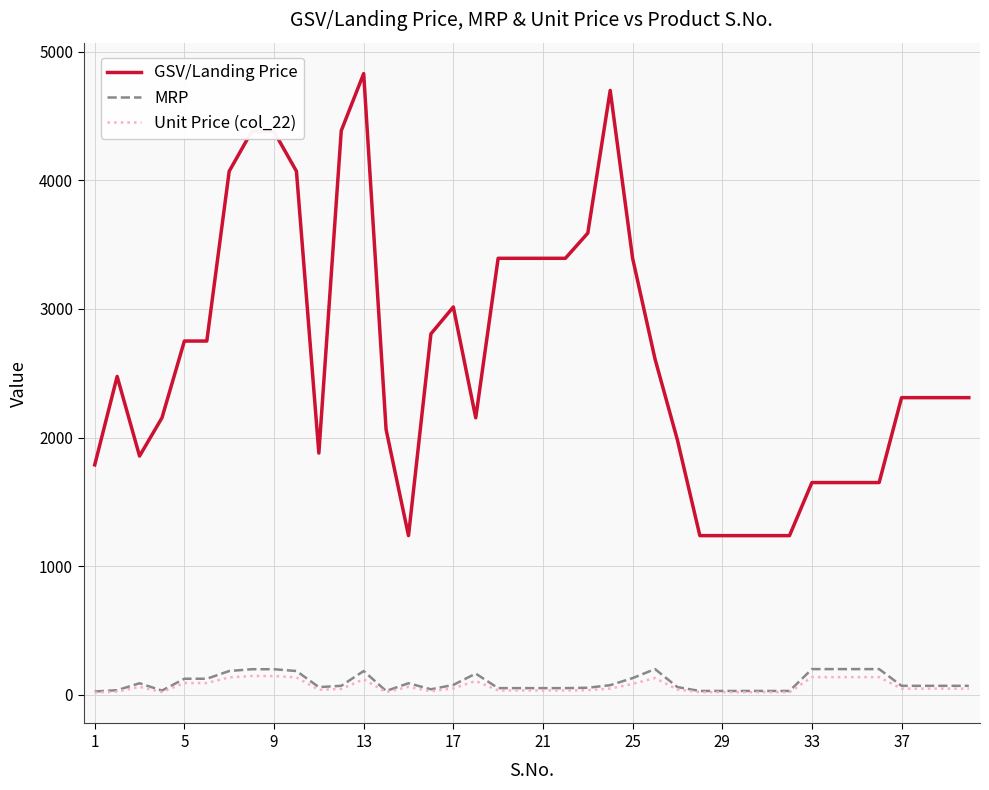

What is the average value of the GSV/Landing Price series?

2622.7